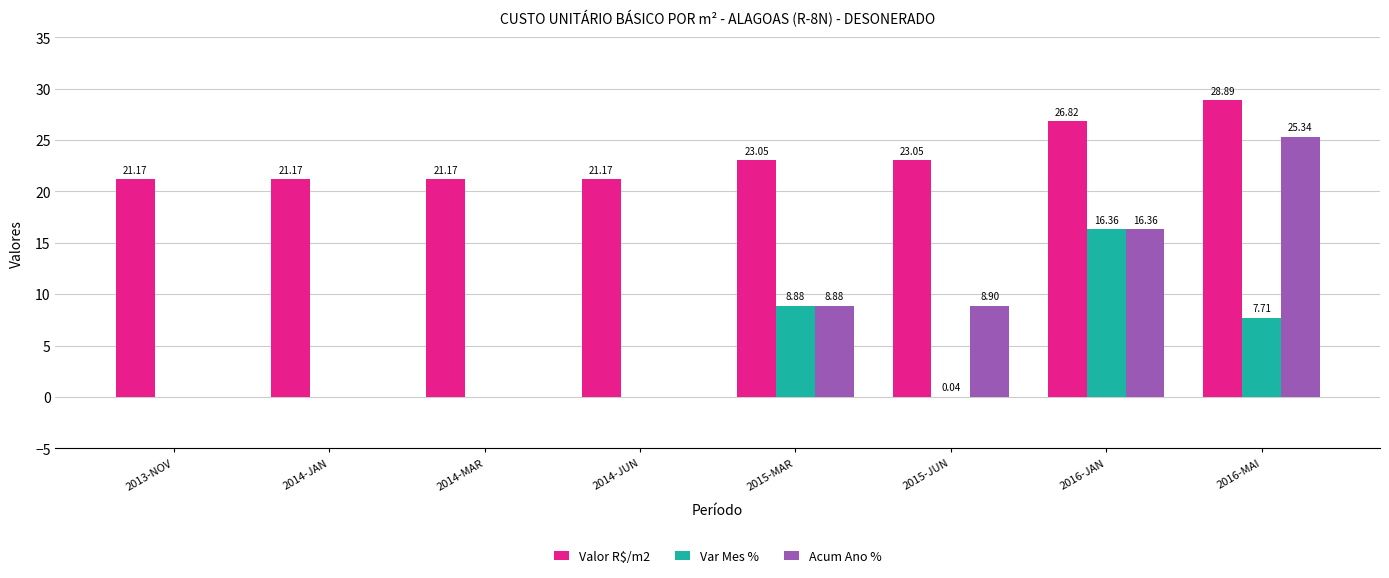

Where is Var Mes % nearest to the value 8?

2016-MAI